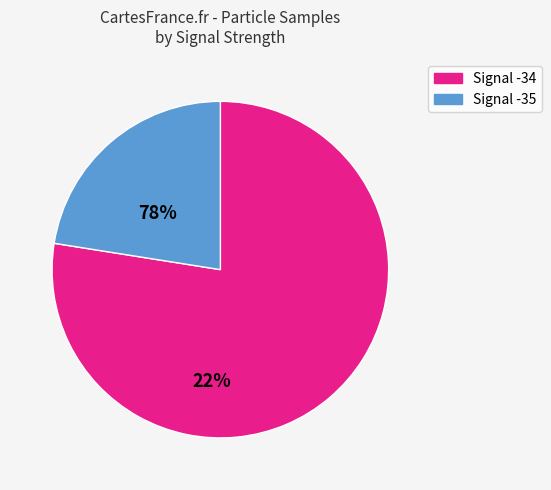

Does any single category account for the majority?

Yes